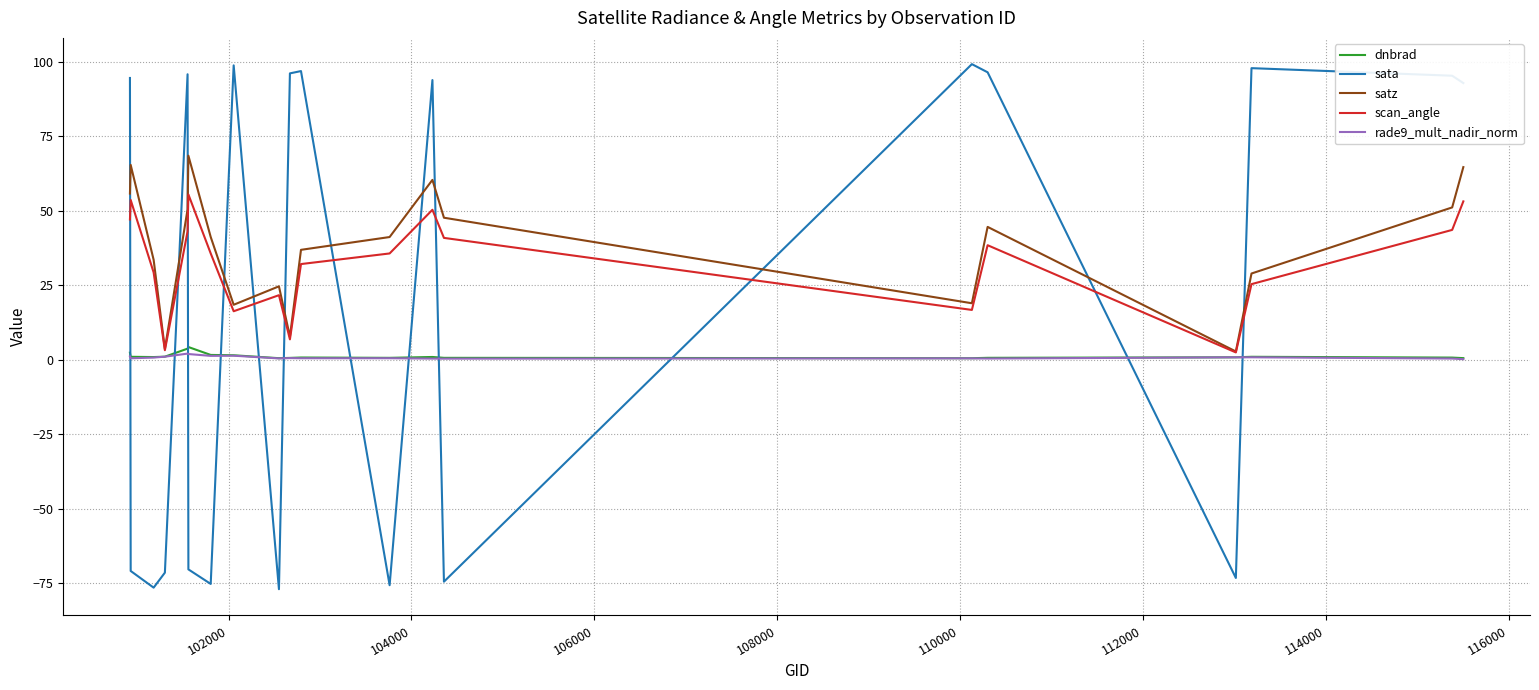

What is the minimum value shown in the chart?

-77.0